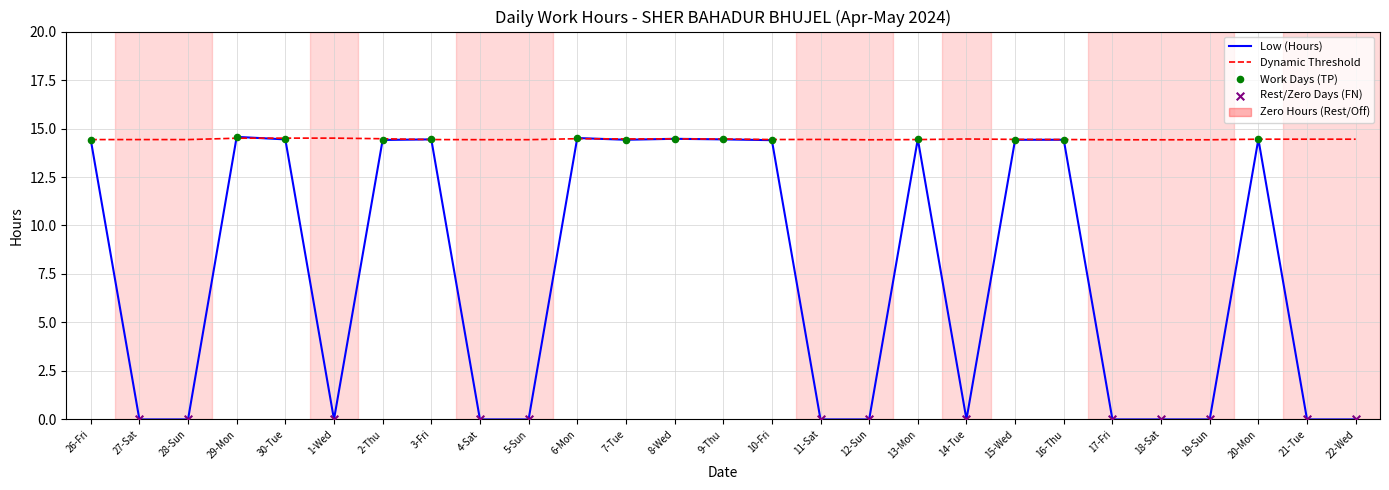

Which series changed the most between 16-Thu and 22-Wed?

Low (Hours)